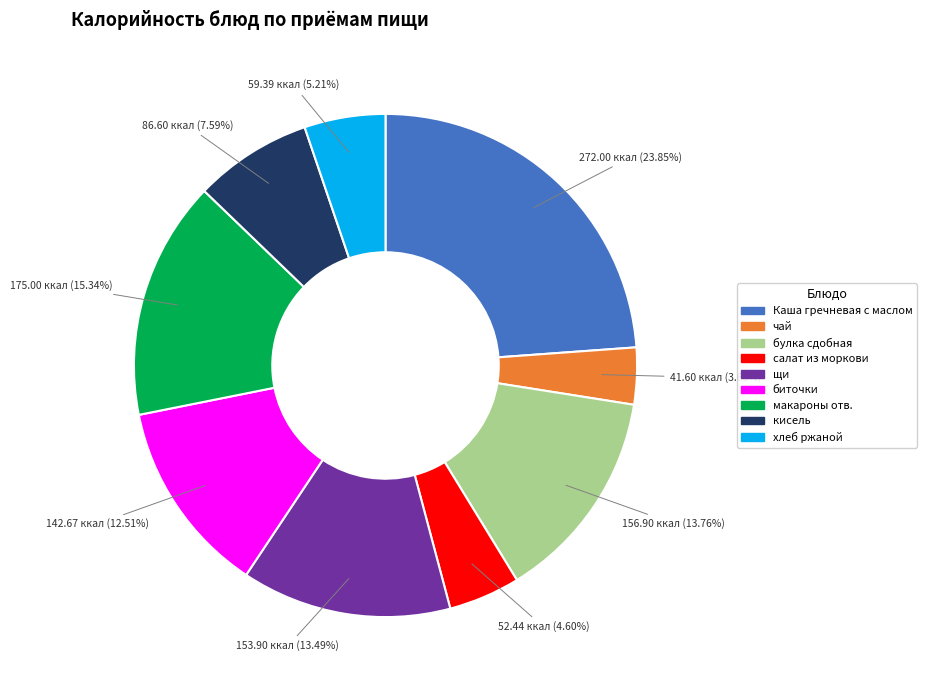

Which has a higher value, макароны отв. or чай?

макароны отв.